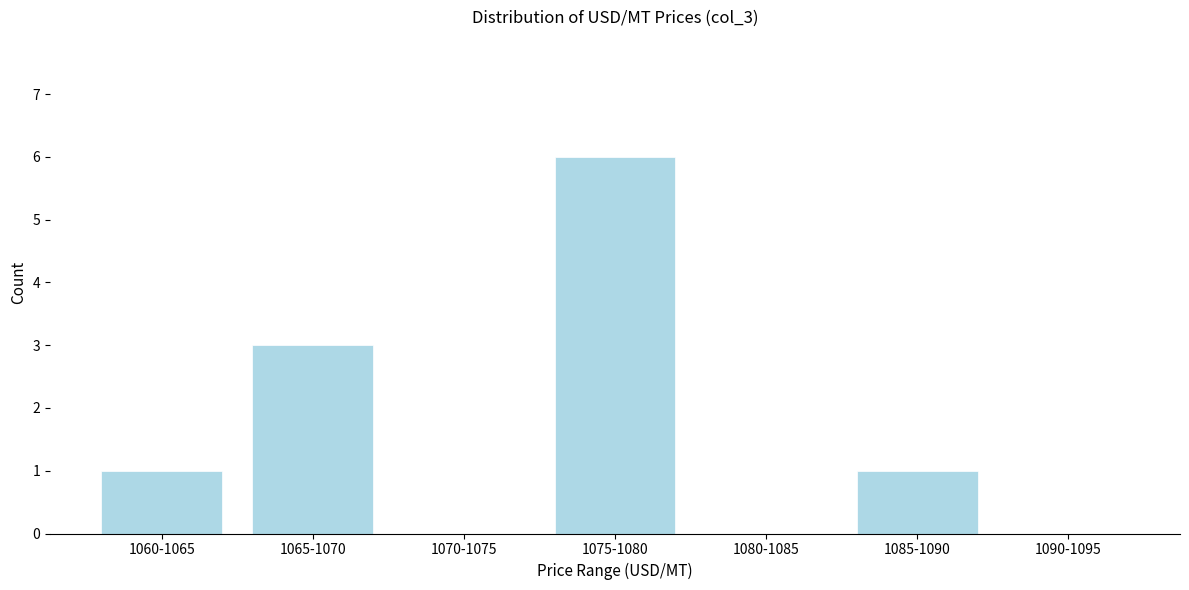

Reading left to right, transcribe all the data shown in this chart.

1060-1065=1	1065-1070=3	1070-1075=0	1075-1080=6	1080-1085=0	1085-1090=1	1090-1095=0